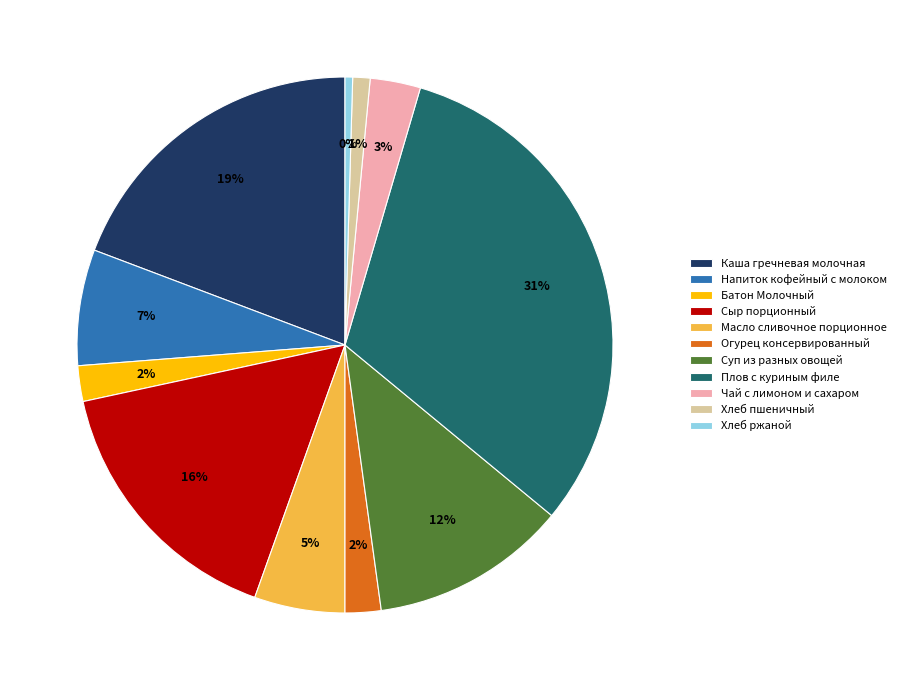

What percentage is the Суп из разных овощей slice, to the nearest percent?

12%